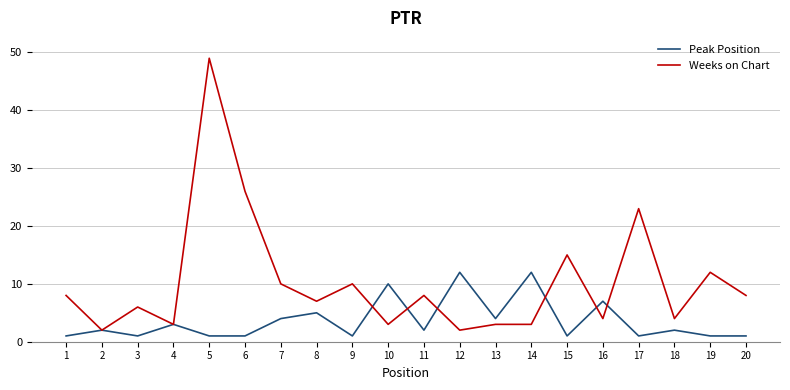

List the series in order of their overall mean, lowest first.

Peak Position, Weeks on Chart